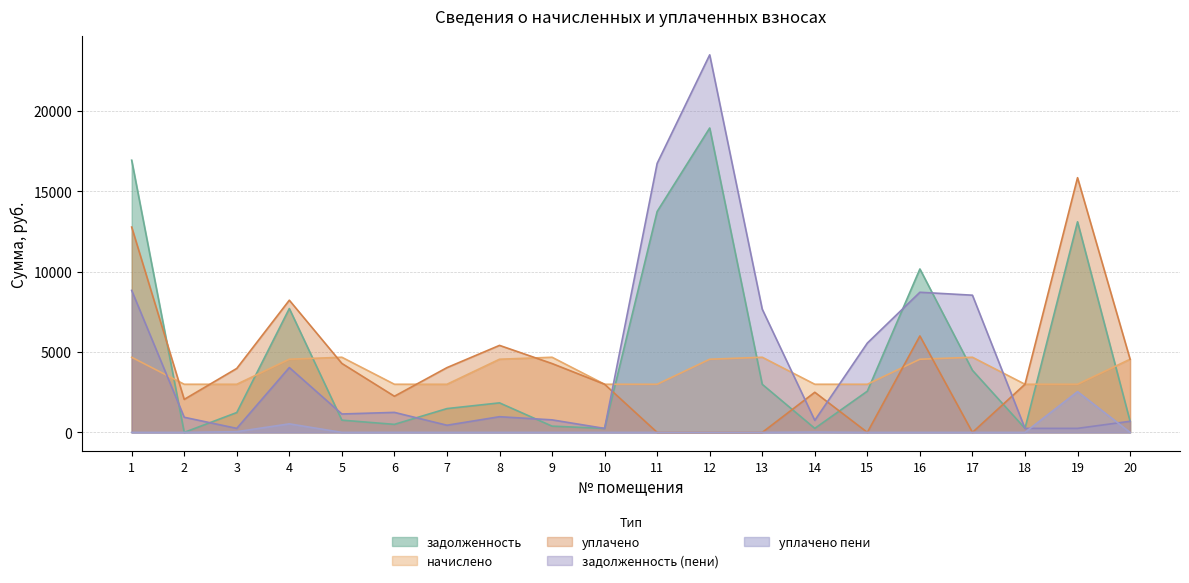

Which series has the largest range (max minus min)?

задолженность (пени)